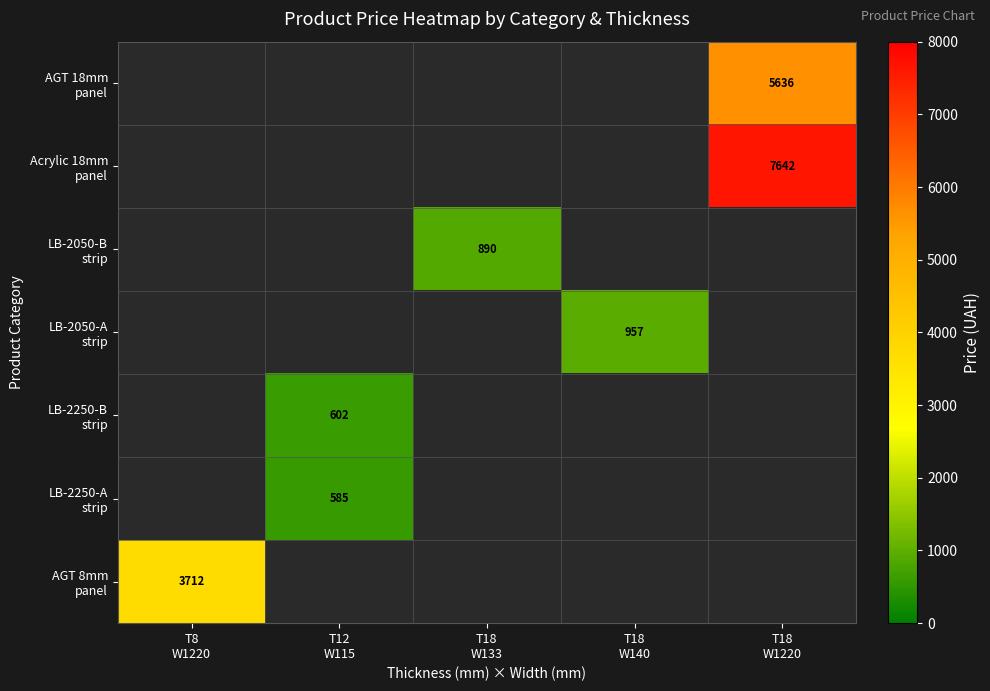

List the labels in order of Acrylic 18mm panel value, smallest first.

T8 W1220, T12 W115, T18 W133, T18 W140, T18 W1220